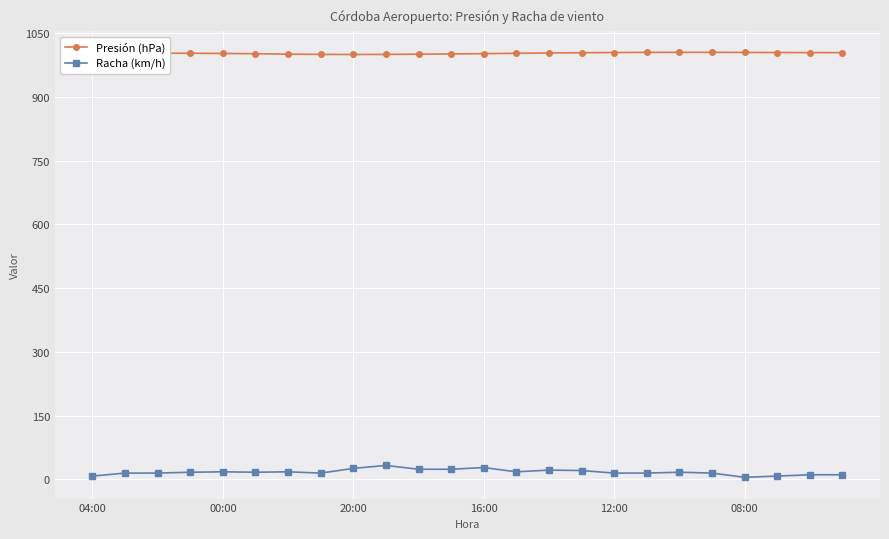

True or false: Racha (km/h) has more than 0 interior local peaks.

True